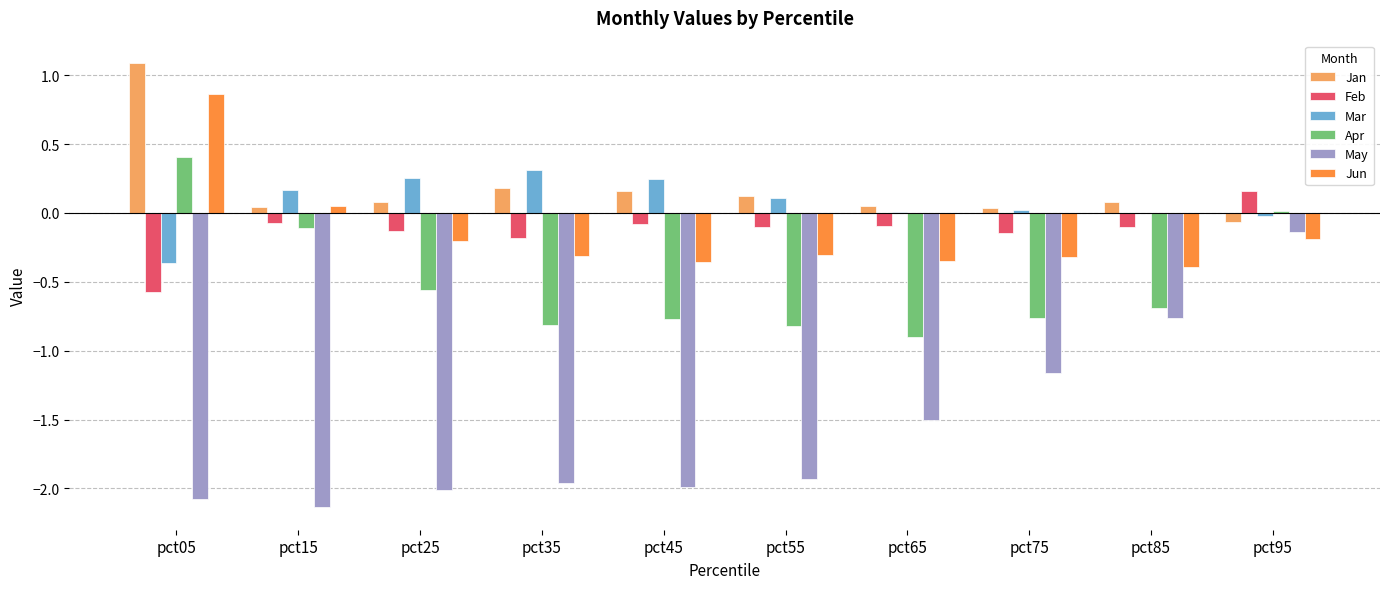

At which label does Feb first exceed 0?

pct95